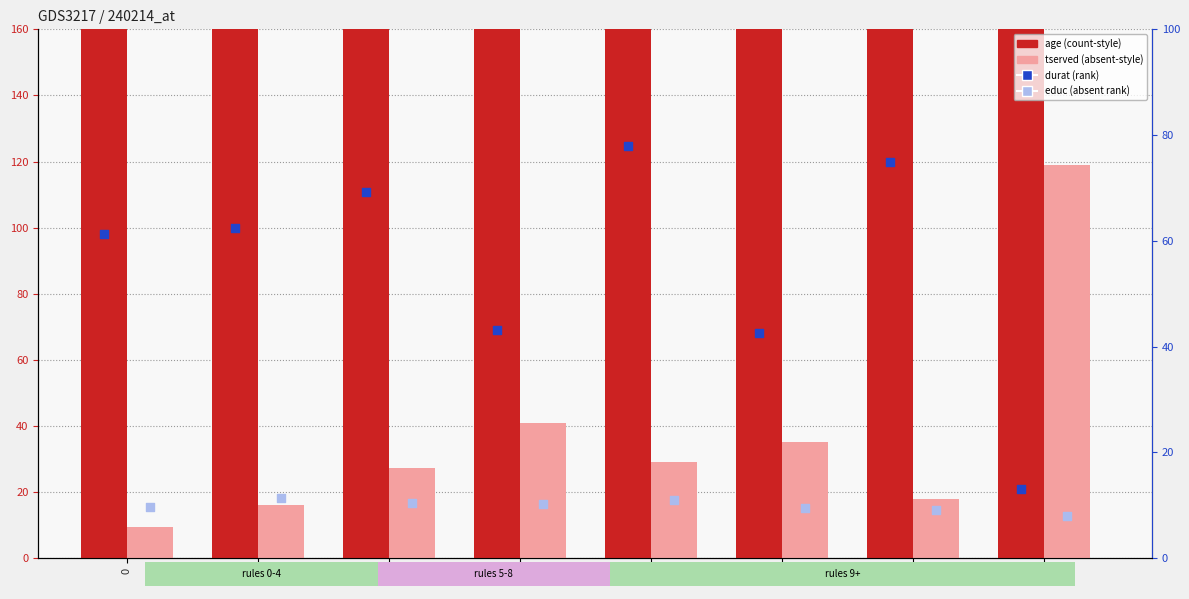

What are all the series names shown in the legend?

age, tserved, durat, educ